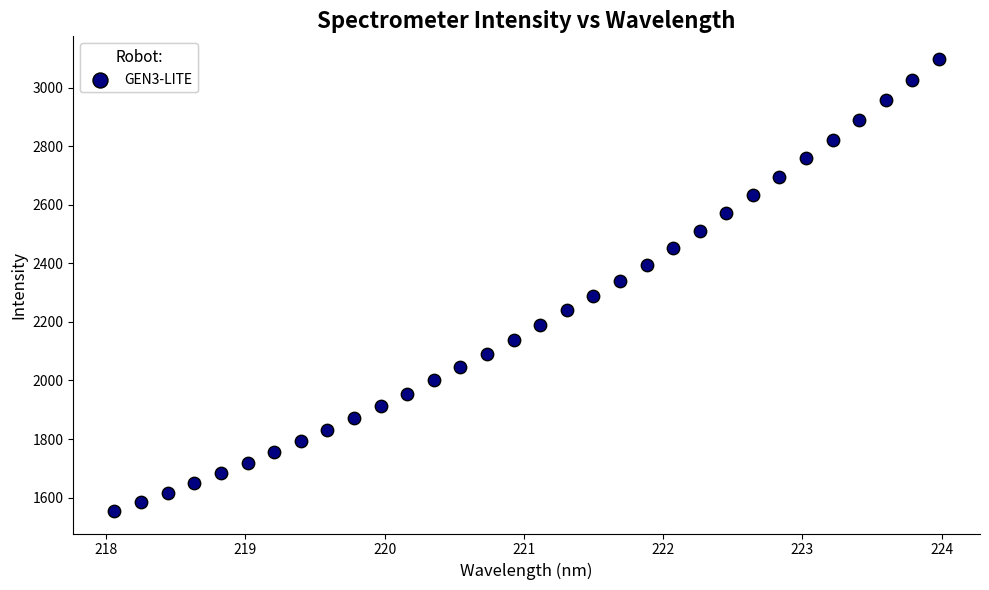

What is the range of X values (max minus min)?

5.9